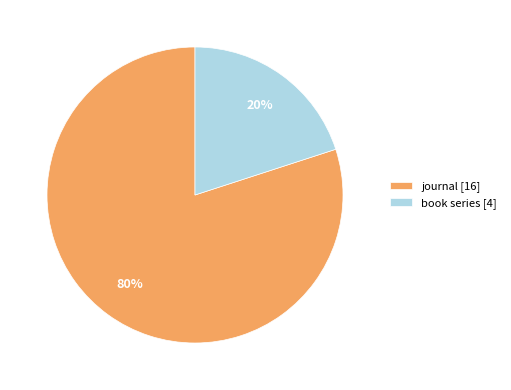

The book series [4] slice represents 27% of the pie. True or false?

False